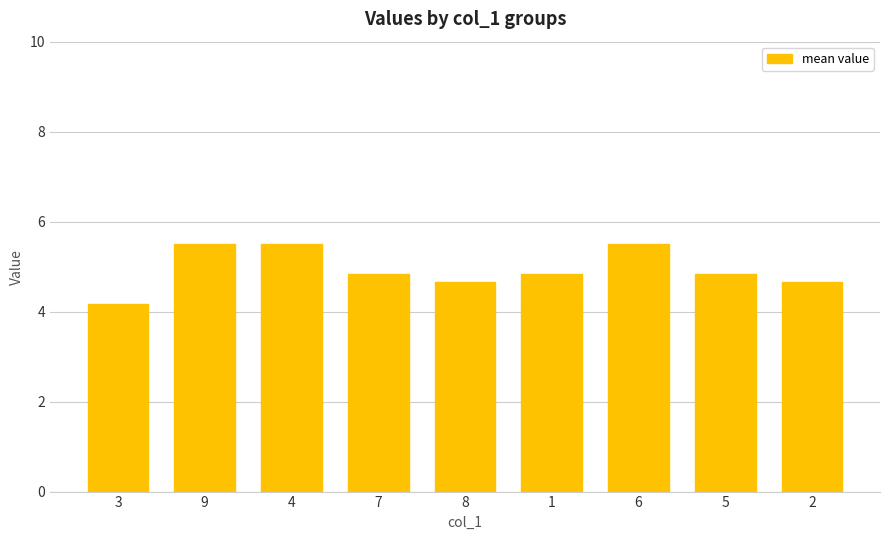

Reading left to right, what are all the values shown in this chart?

4.2	5.5	5.5	4.8	4.7	4.8	5.5	4.8	4.7